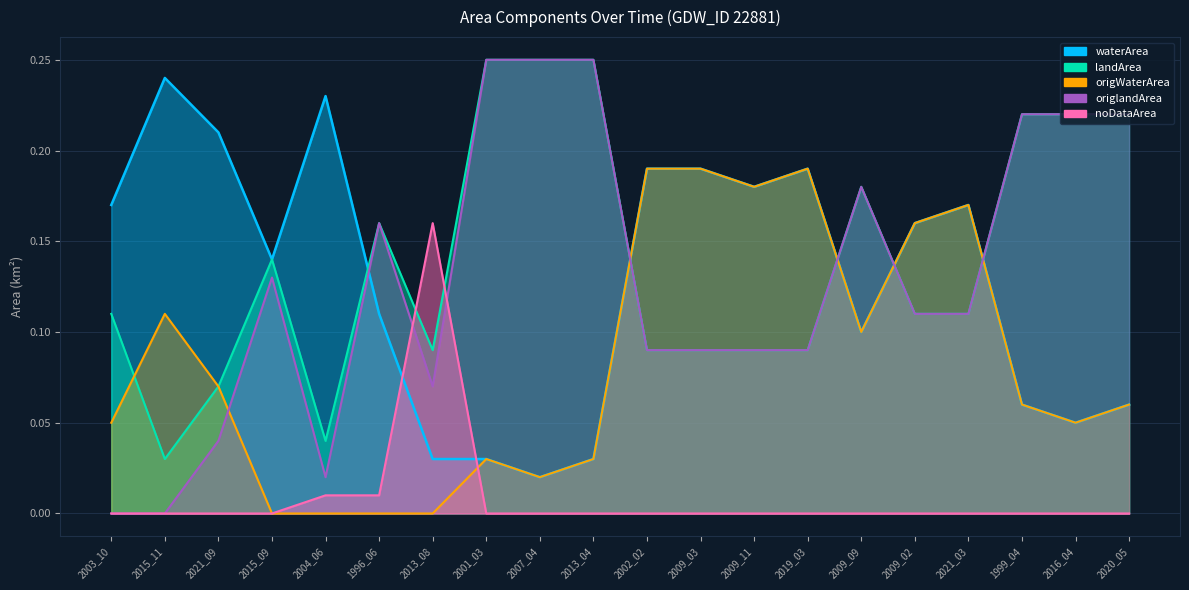

True or false: origWaterArea has more than 1 interior local peaks.

True